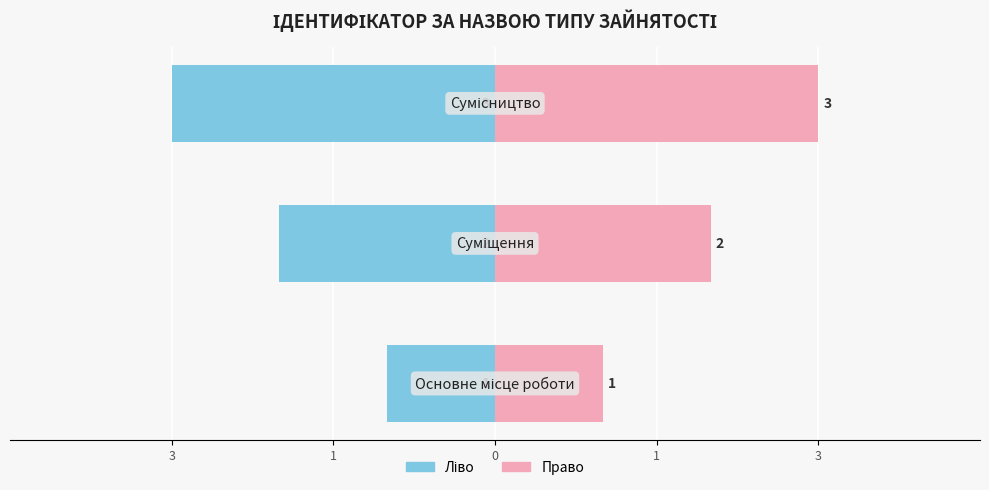

The Ідентифікатор (право) series shows 2 at 1. True or false?

True